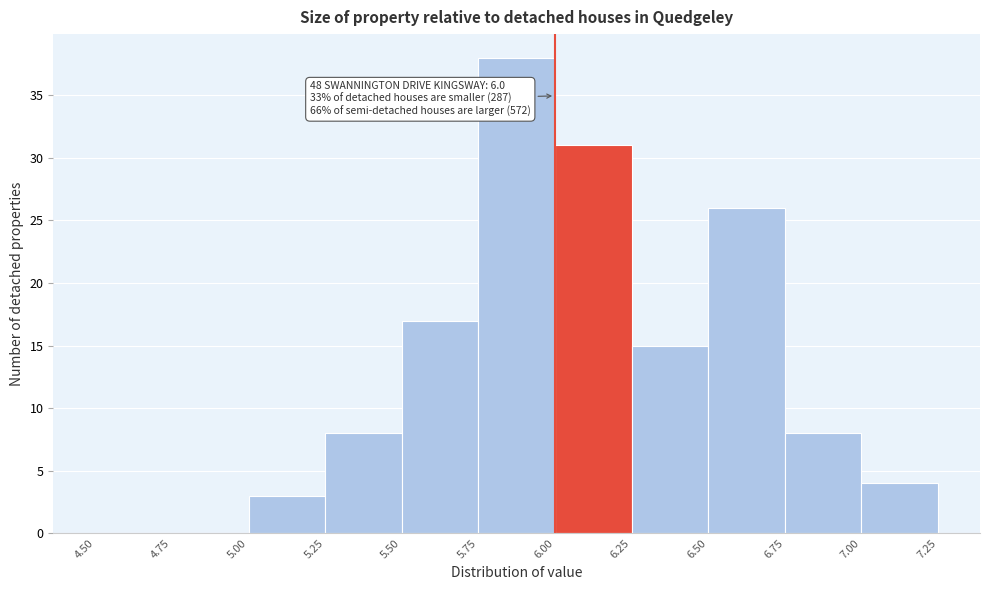

Over which range of the x-axis is the bar tallest?

5.75 to 6.00